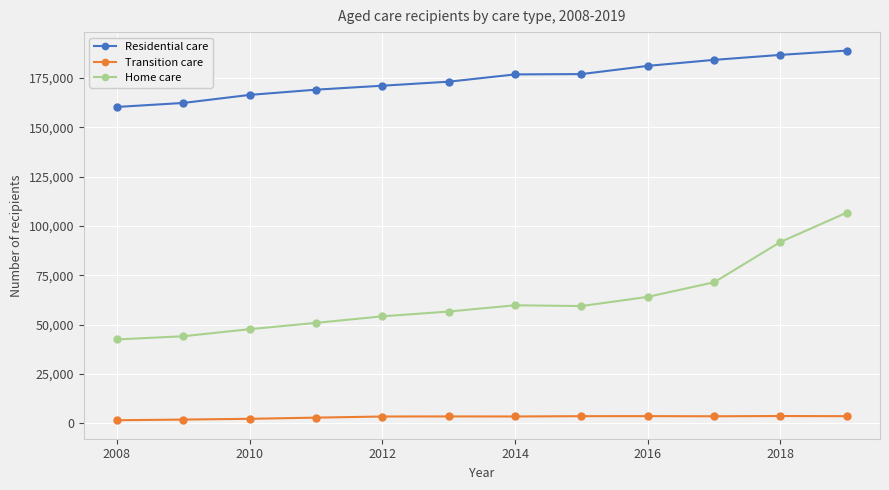

At how many categories does at least one series exceed 84965?

12